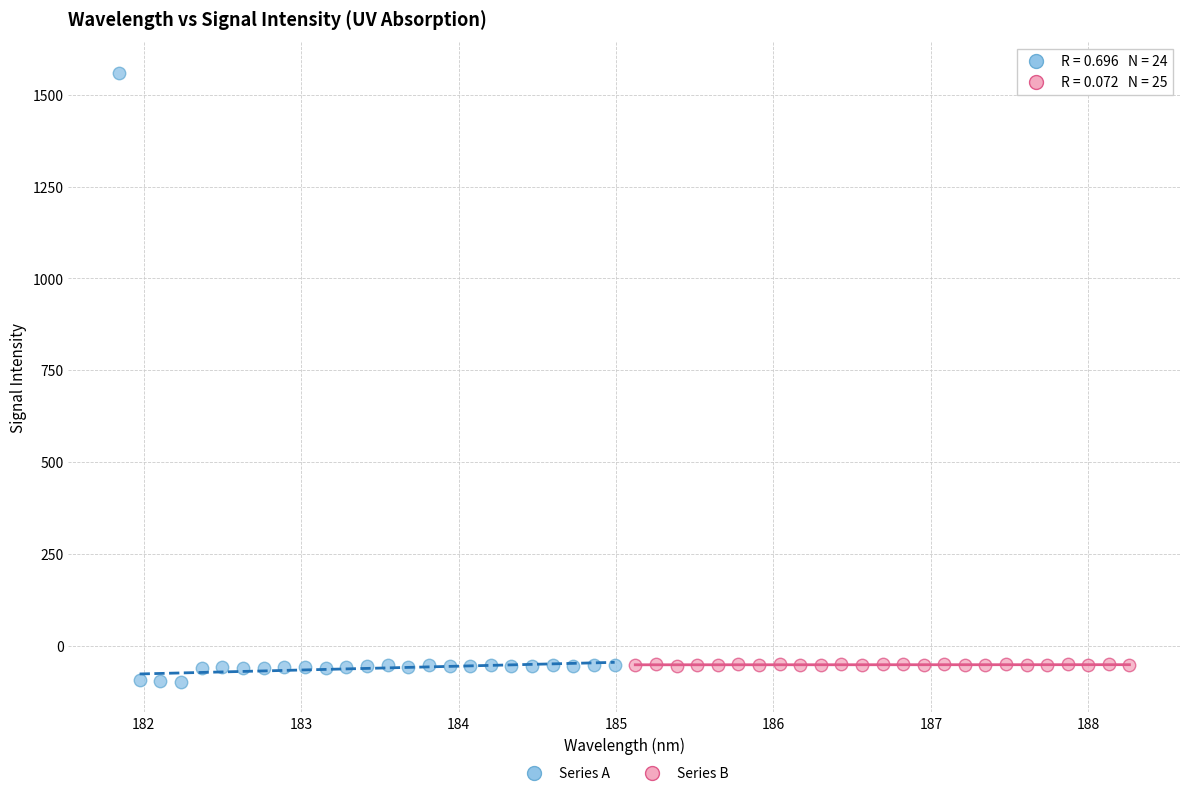

Which series has the widest spread of Y values?

Series A